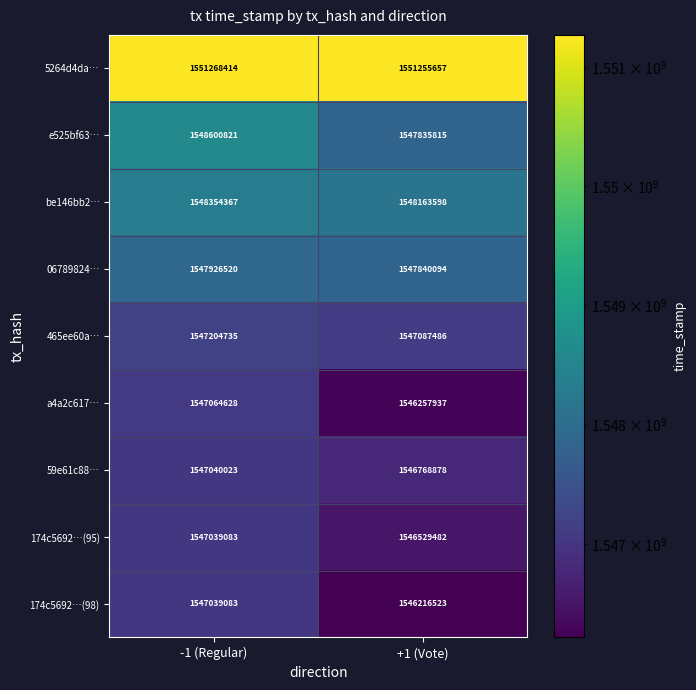

Is the value of e525bf63… at -1 (Regular) greater than the value of 59e61c88… at -1 (Regular)?

Yes